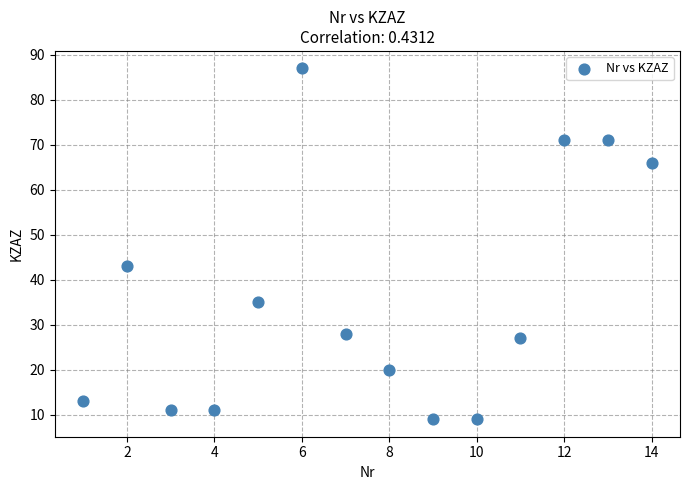

What Y value in the scatter plot is closest to 48?

43